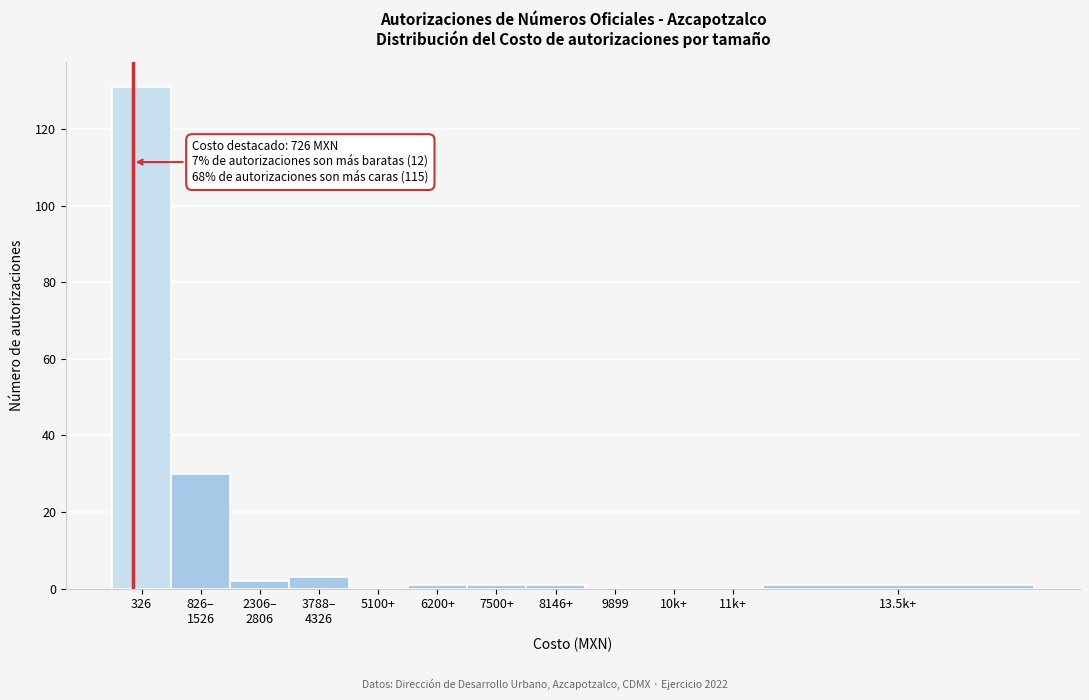

True or false: the data shows 0 at 5100+.

True